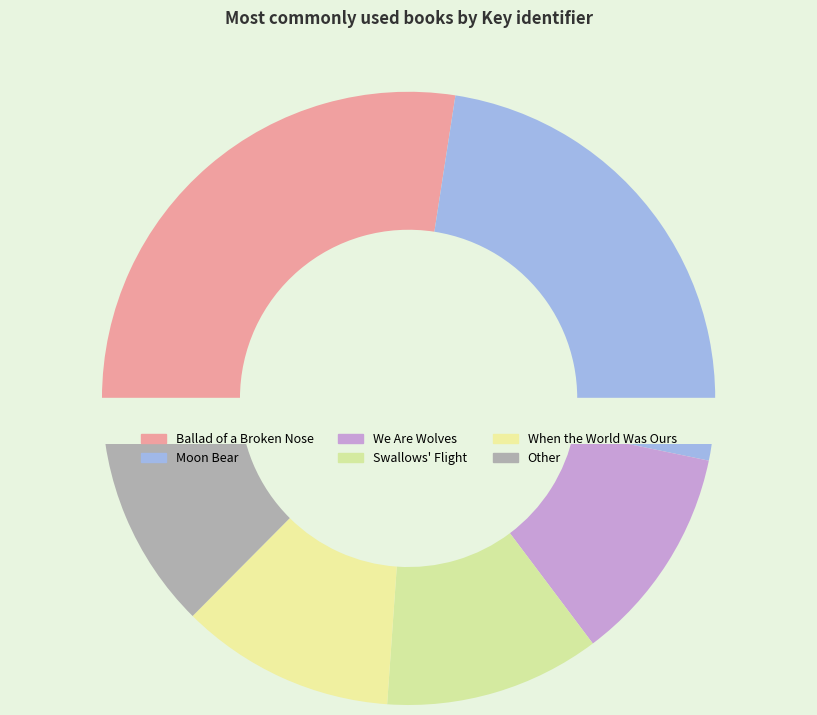

Does Valley of Secrets represent more than half of the total?

No